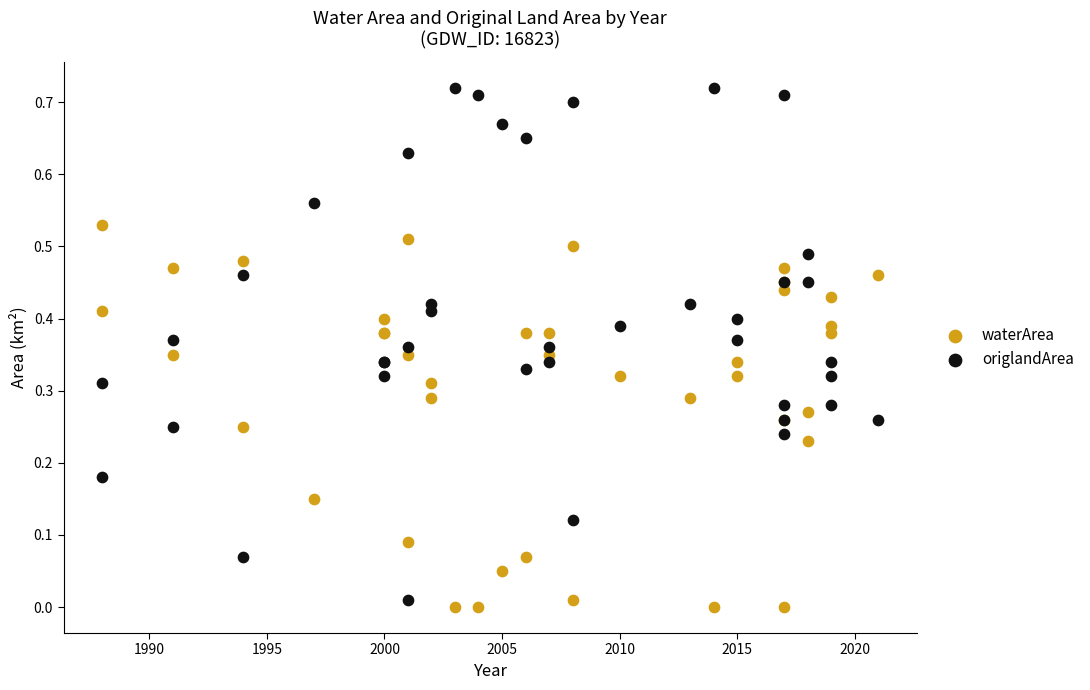

Which series has the largest Y range (max minus min)?

origlandArea